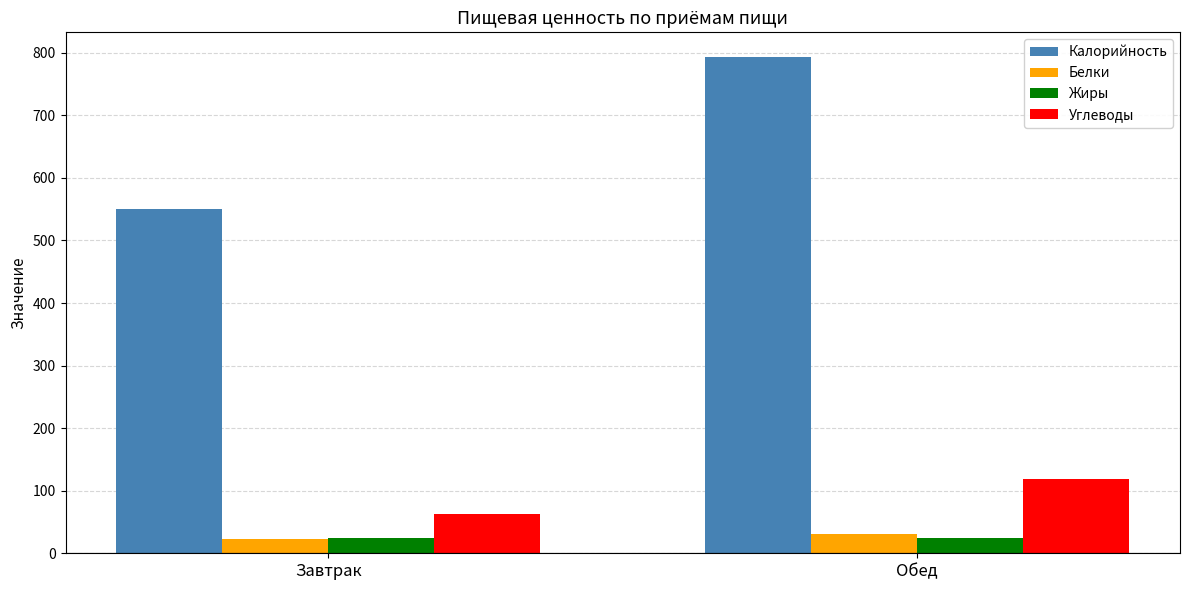

What is the lowest value of the Калорийность series?

550